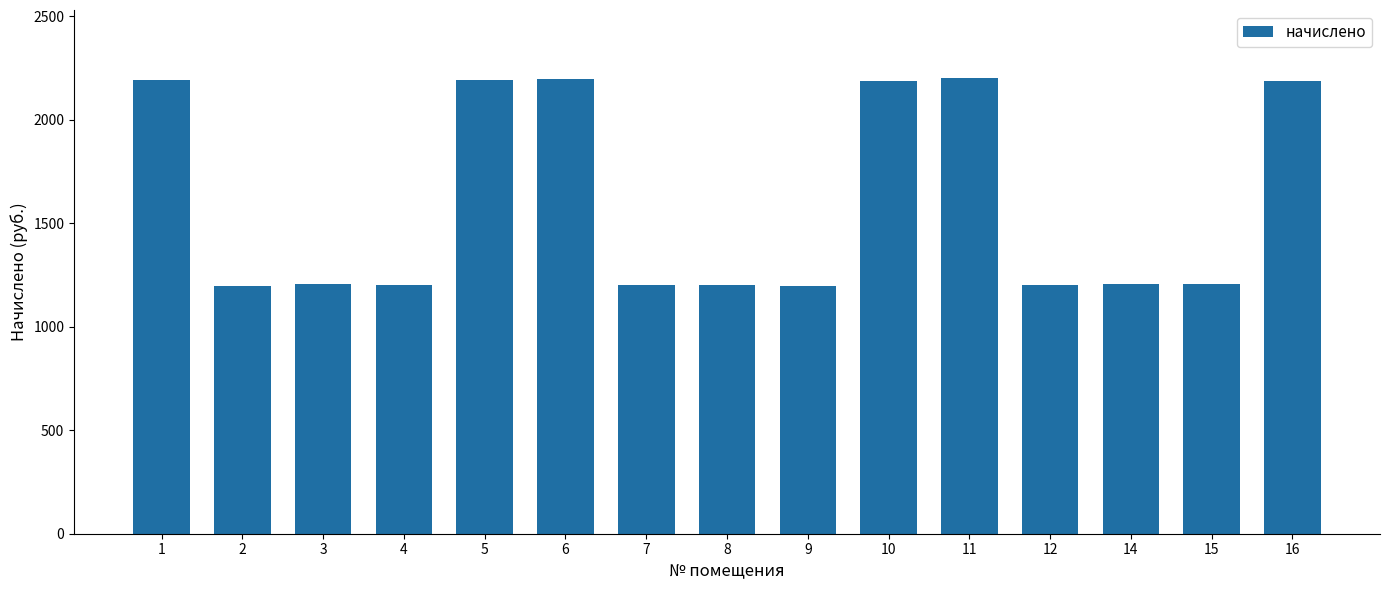

What is the value of the 10th bar from the left?

2188.0